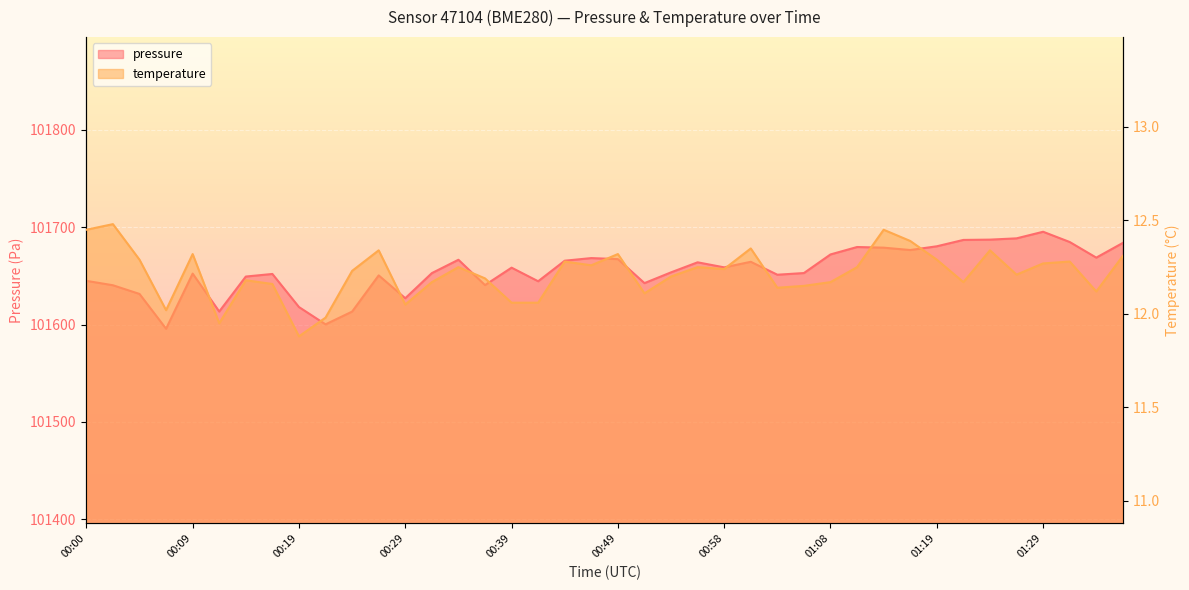

True or false: pressure and temperature cross at least once.

False